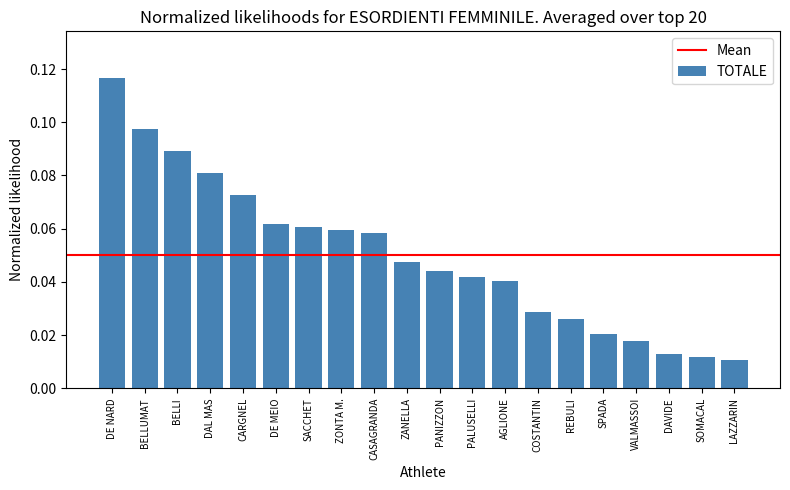

The value at BELLUMAT is 0.2. True or false?

False